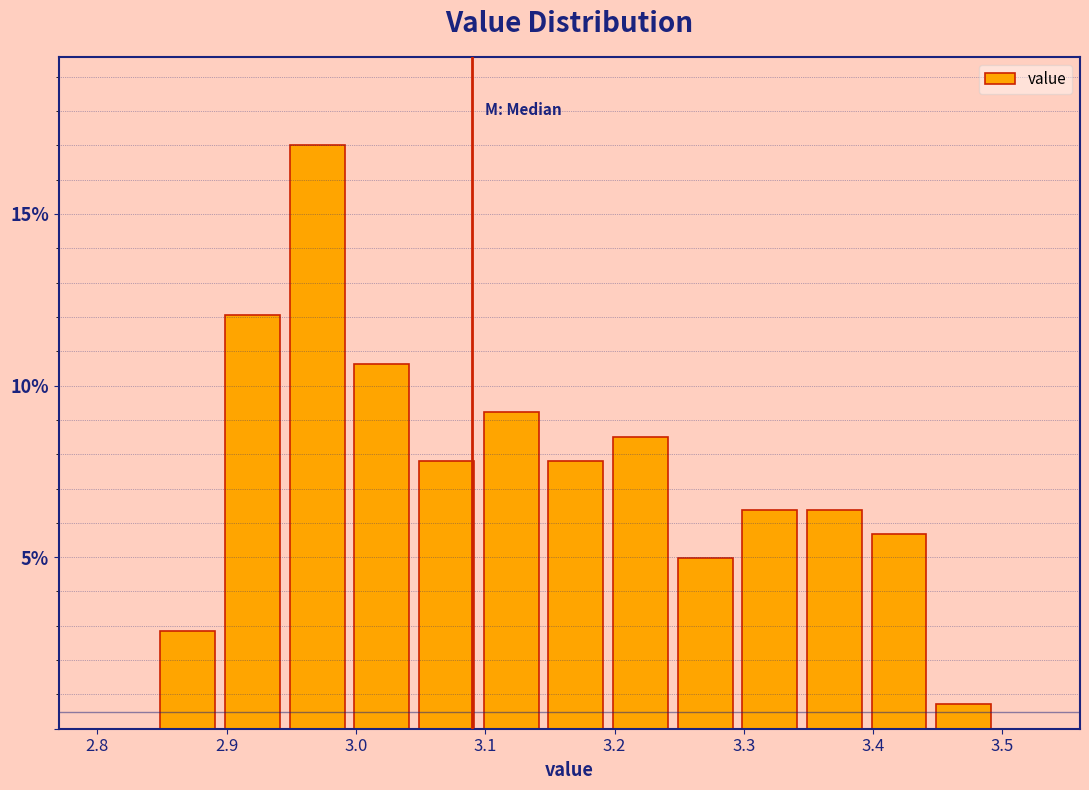

Reading left to right, transcribe this chart: for each bar, give the range it covers on the x-axis and its height. Neither the bar edges nor the heights are printed on the chart, so give them approximately, as read against the axes.

2.845 to 2.895: 3.0
2.895 to 2.945: 12.0
2.945 to 2.995: 17.0
2.995 to 3.045: 10.5
3.045 to 3.095: 8.0
3.095 to 3.145: 9.0
3.145 to 3.195: 8.0
3.195 to 3.245: 8.5
3.245 to 3.295: 5.0
3.295 to 3.345: 6.5
3.345 to 3.395: 6.5
3.395 to 3.445: 5.5
3.445 to 3.495: 0.5